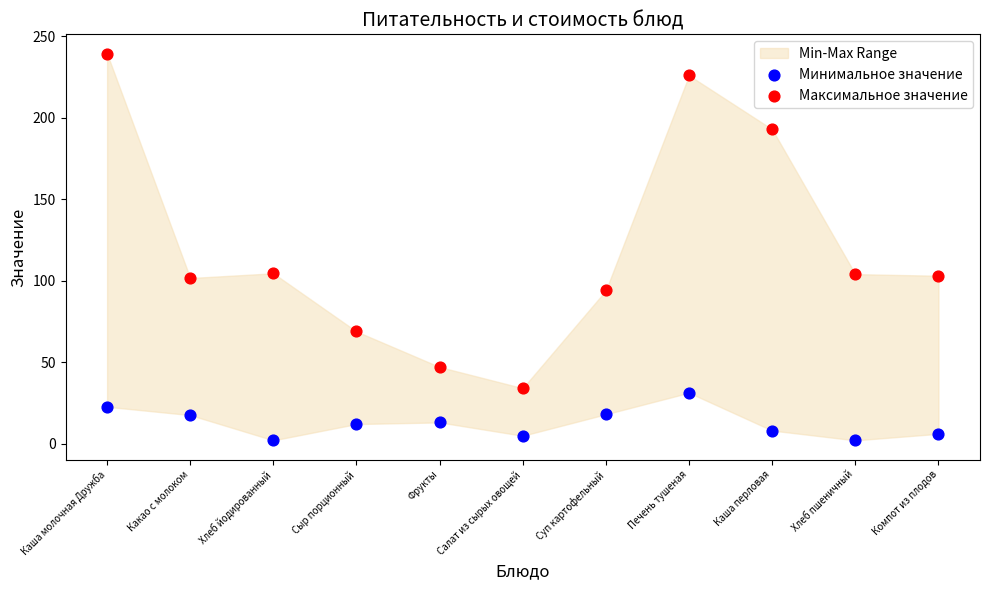

Across all data points, what is the range of X values (max minus min)?

1.0